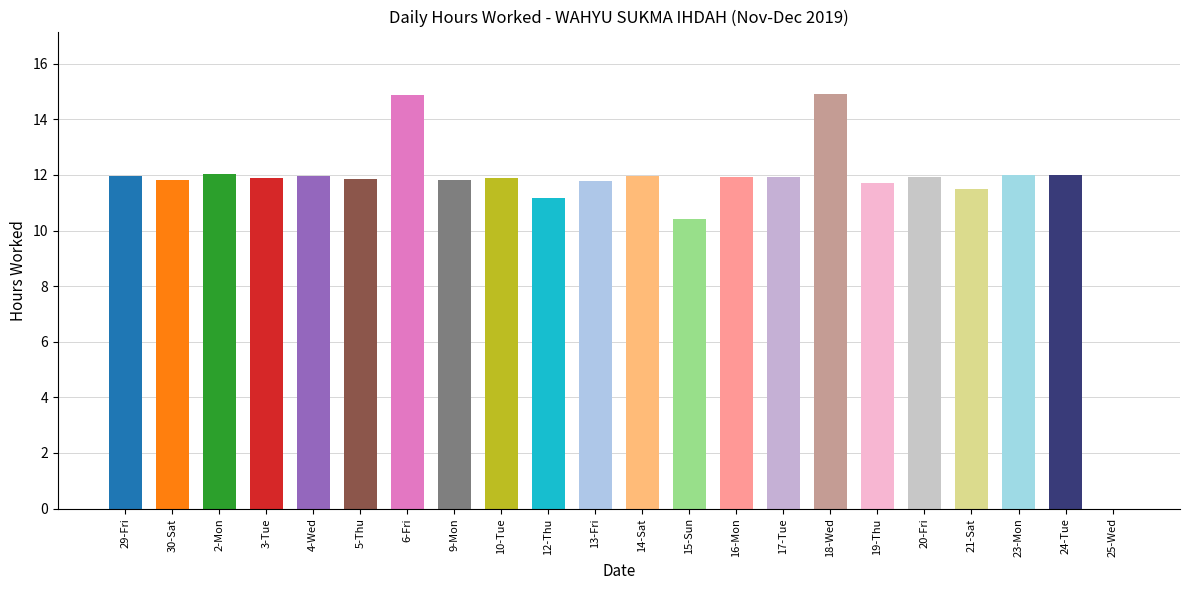

How many values are above zero?

21